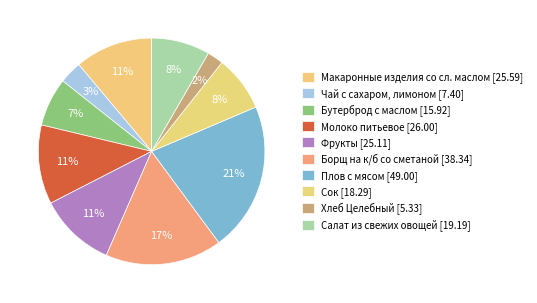

To the nearest percent, what is the difference between the Молоко питьевое and Чай с сахаром, лимоном slice percentages?

8%